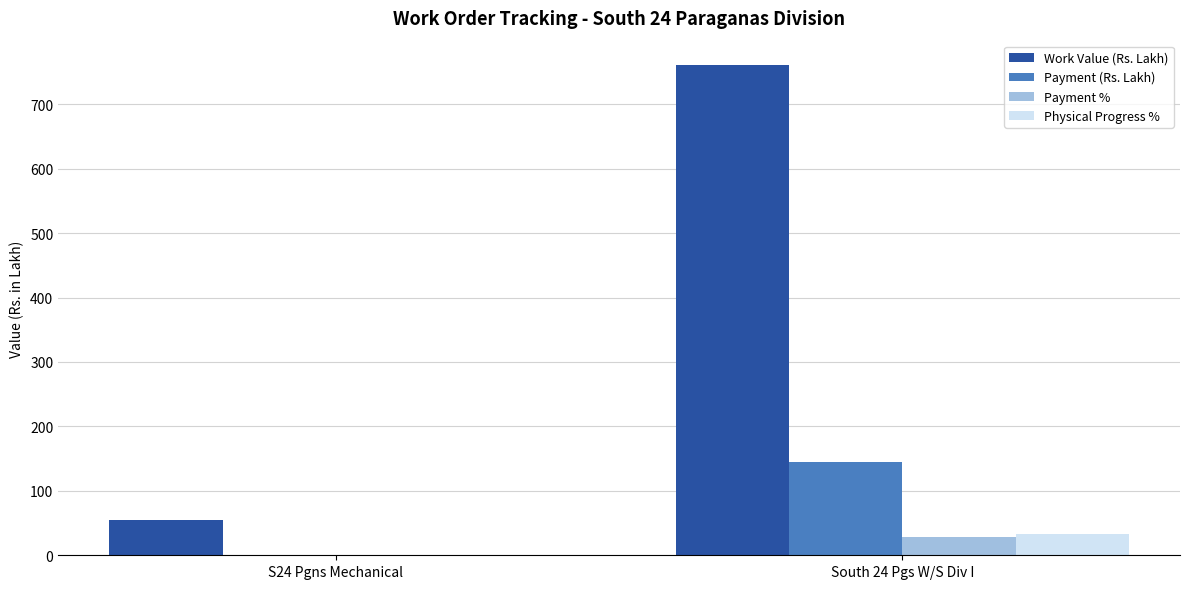

Are the bars grouped side by side (vs. stacked)?

Yes